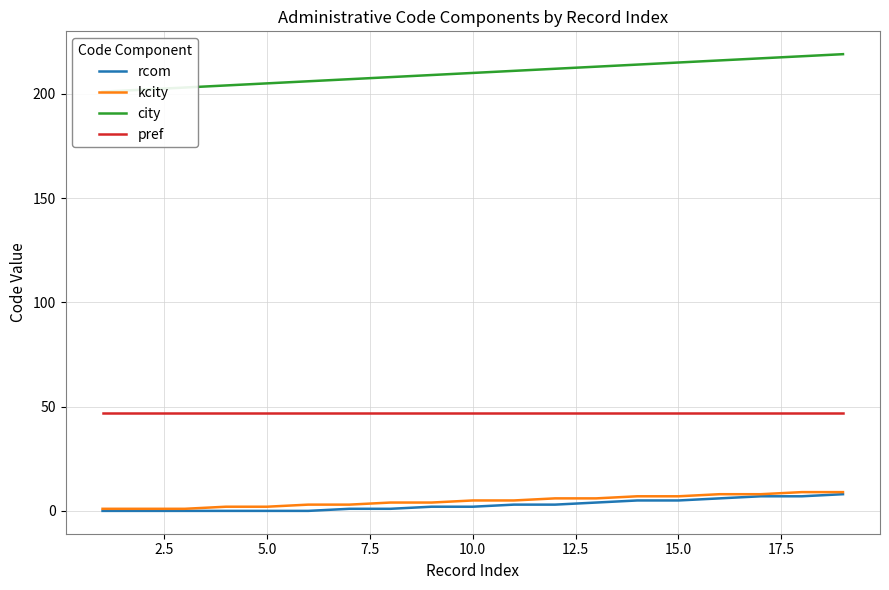

Is this an area chart (filled region under the line)?

No